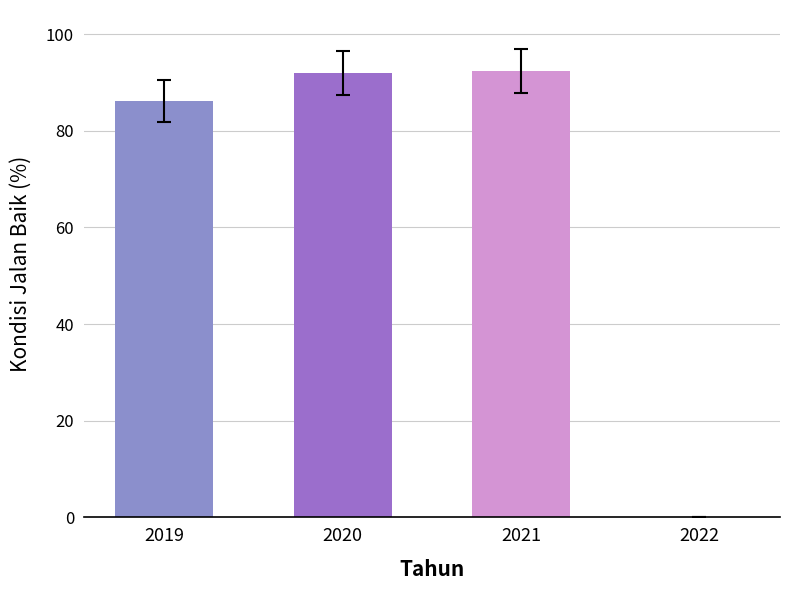

Which has a higher value, 2020 or 2022?

2020